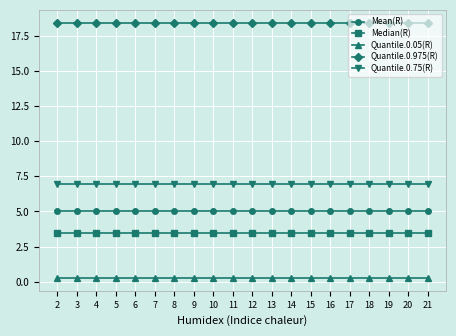

True or false: Quantile.0.975(R) and Quantile.0.05(R) cross at least once.

False